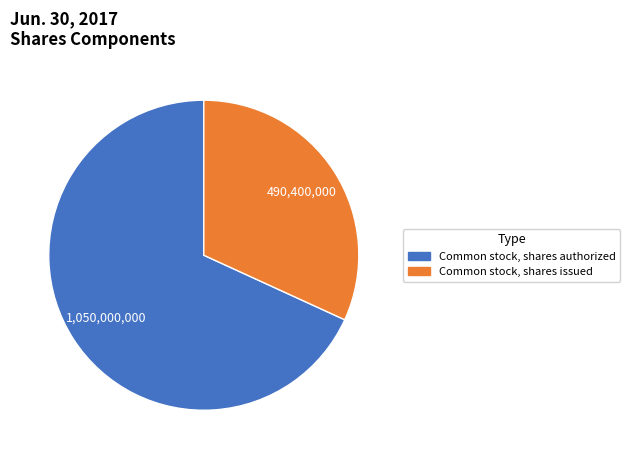

Rank the categories by value from highest to lowest.

Common stock, shares authorized, Common stock, shares issued